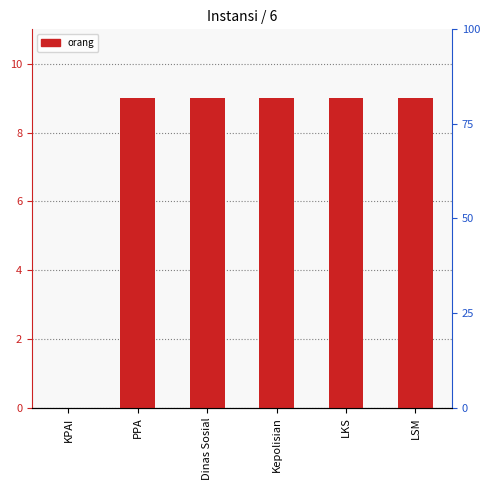

Reading left to right, list all the values displayed in this chart.

0	9	9	9	9	9